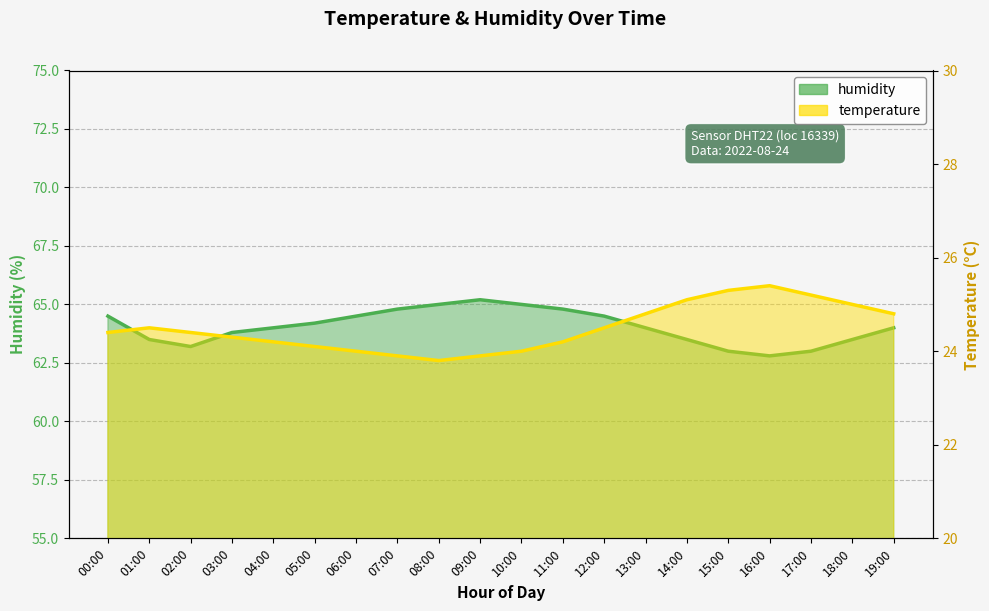

At which label does humidity reach its peak?

09:00